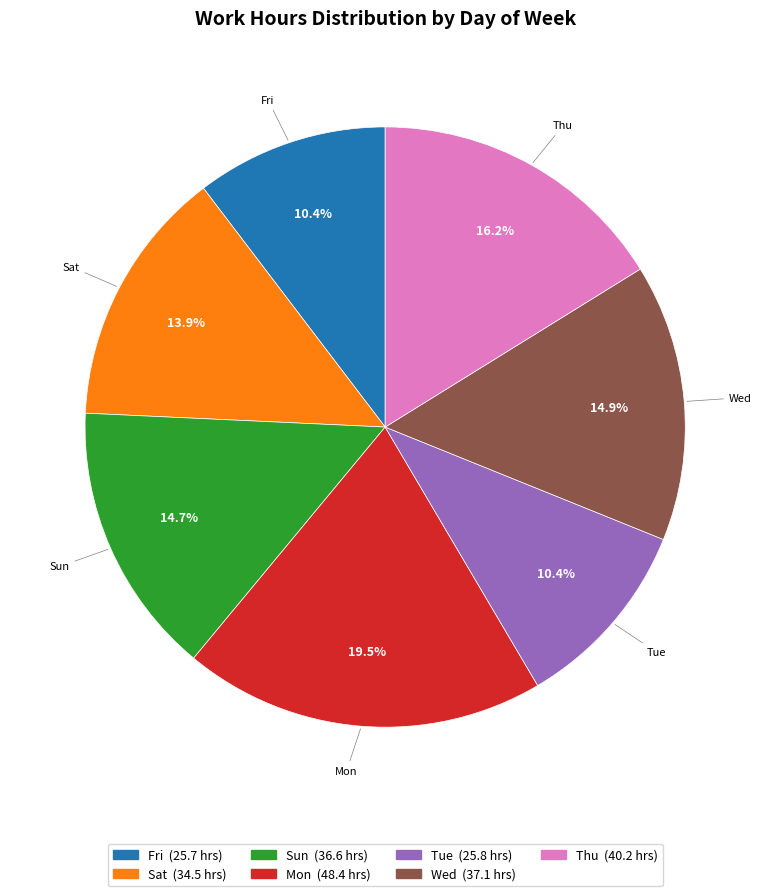

To the nearest percent, what portion does Sat represent?

14%